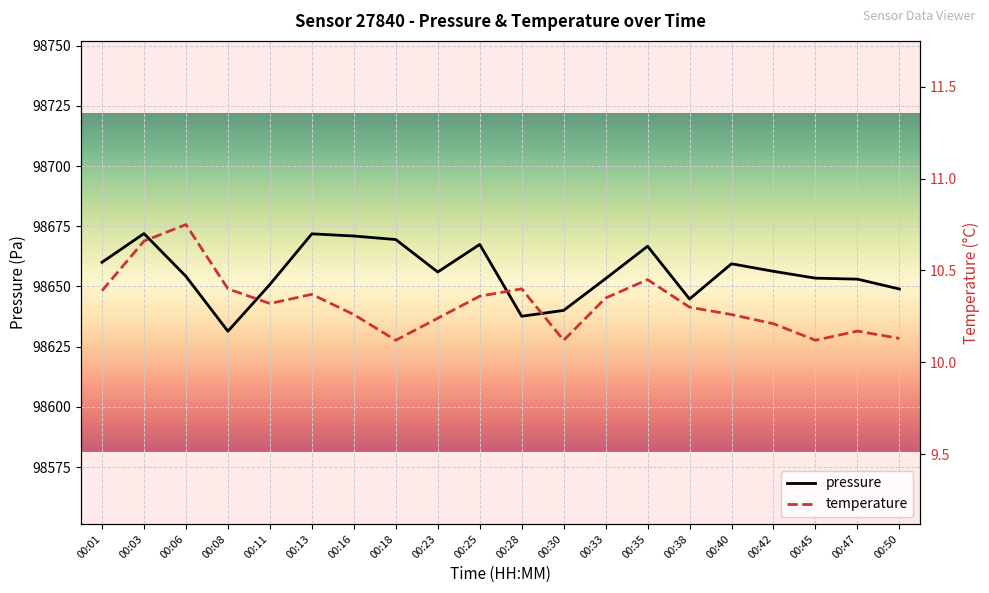

True or false: pressure and temperature intersect in this chart.

False